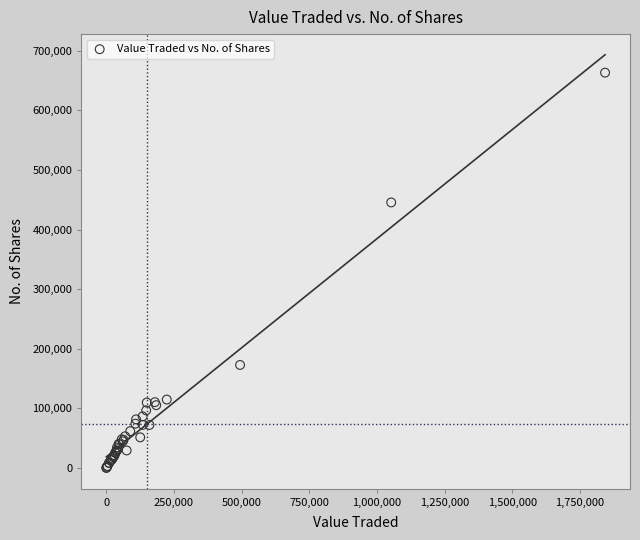

What Y value in the scatter plot is closest to 331723?

445548